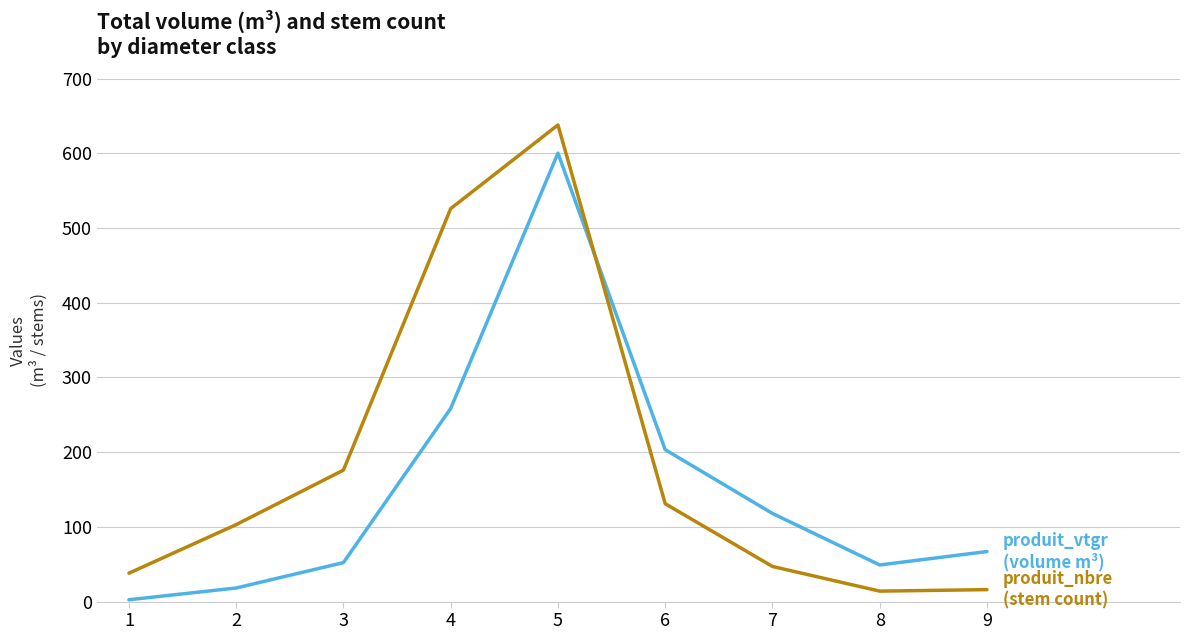

How many lines are shown in the chart?

2